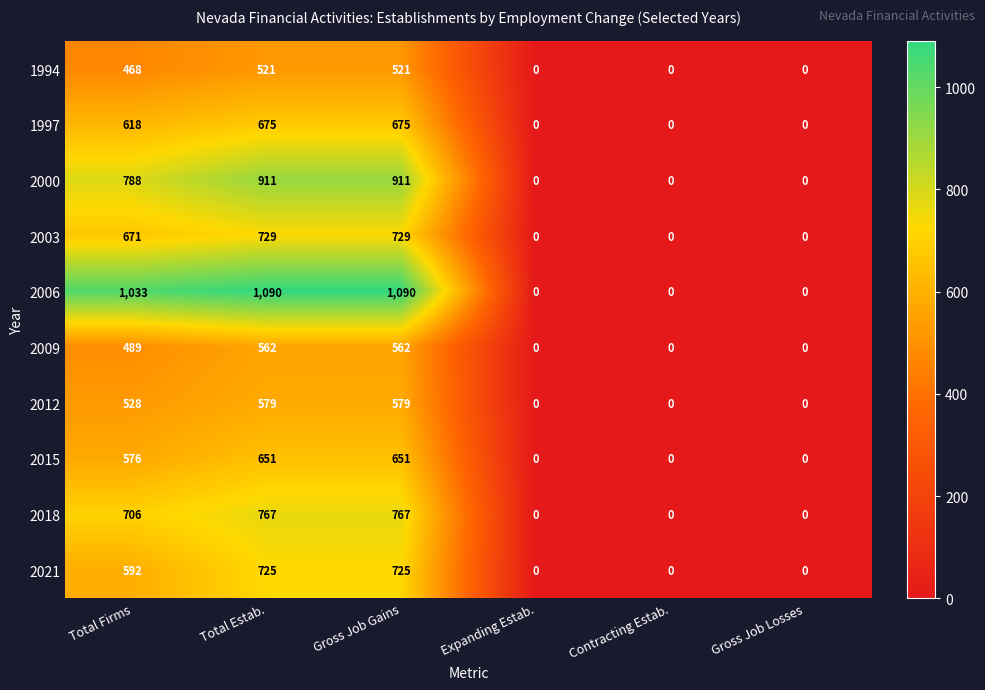

At which label is 2003 closest to 364?

Total Firms